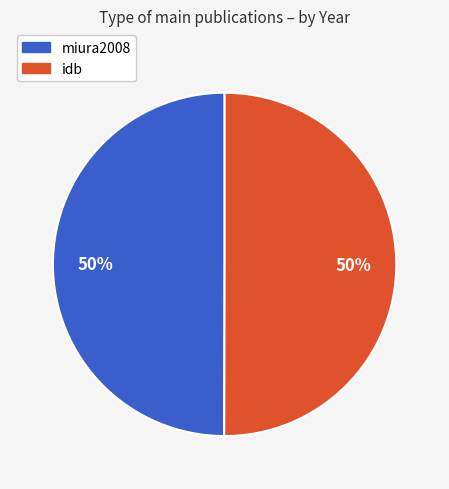

Do idb and miura2008 together represent more than half of the pie?

Yes